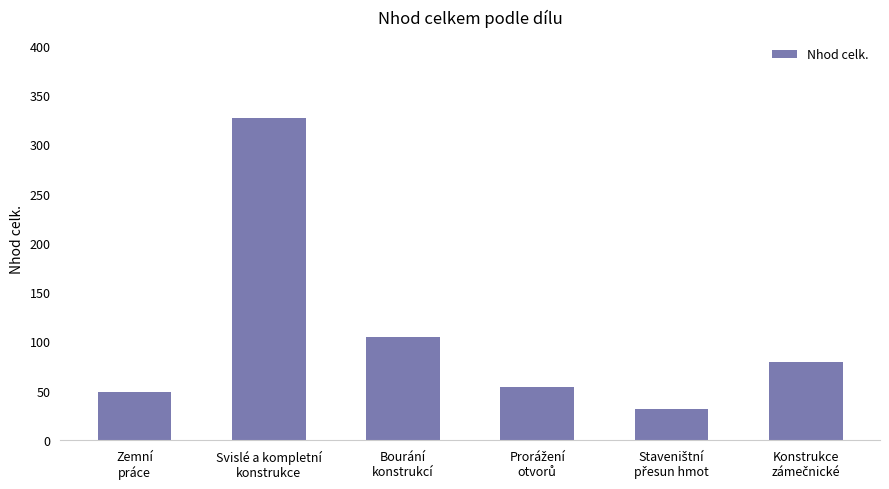

What is the smallest value displayed?

31.3